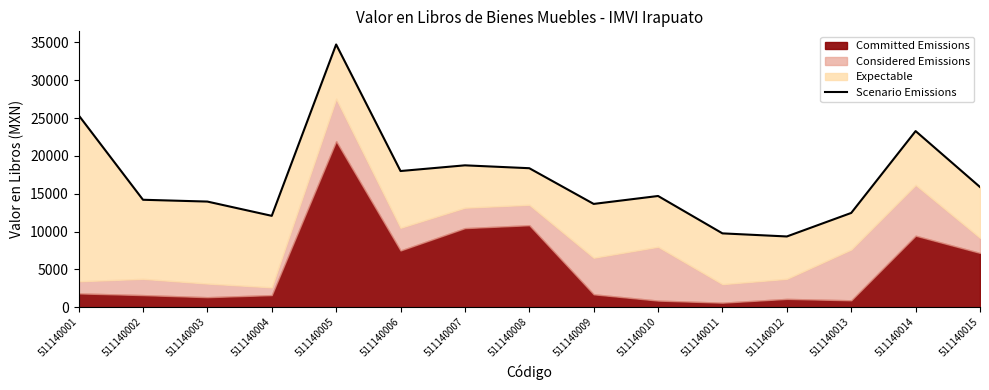

What is the difference between the maximum and minimum values?

25369.8